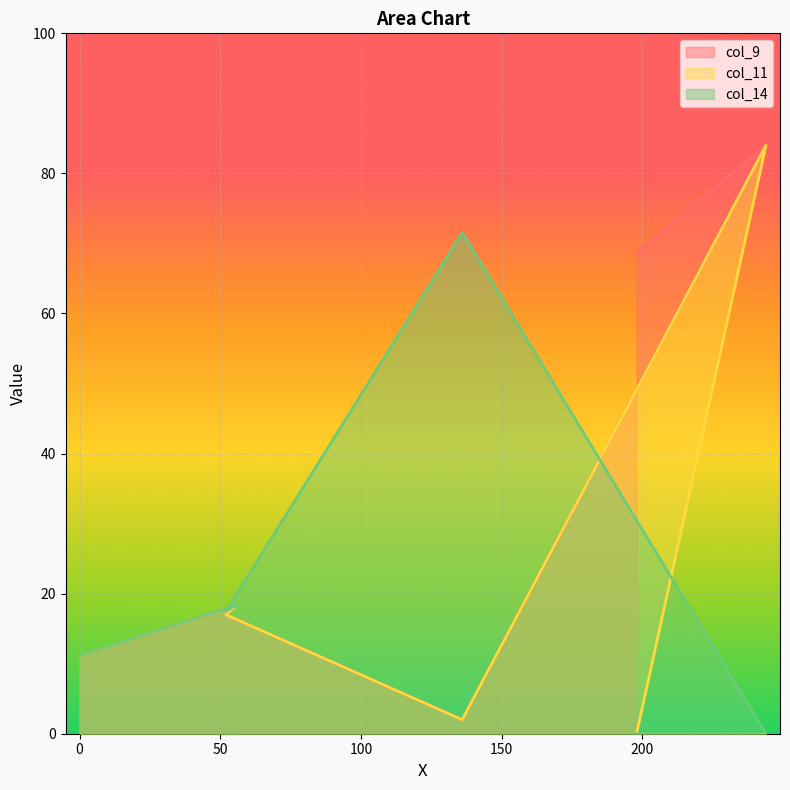

Between 0 and 136, which series saw the biggest shift?

col_14